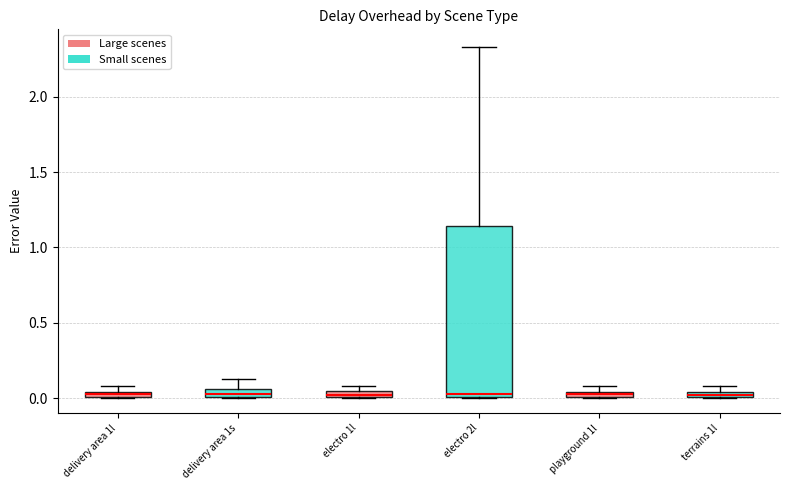

Which box is the tallest, from its lower edge to its upper edge?

electro 2l